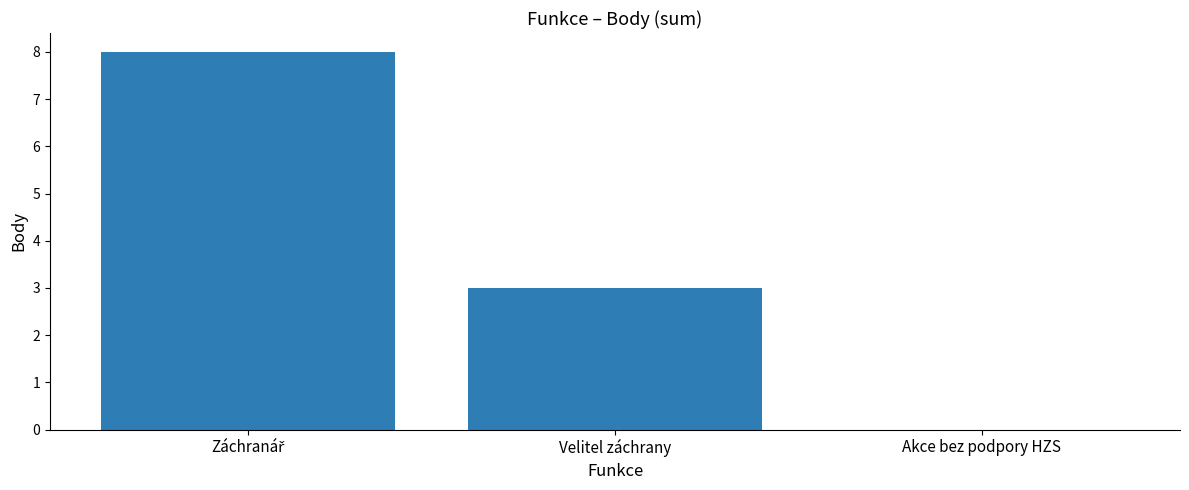

The chart shows a value of 0 at Akce bez podpory HZS. True or false?

True